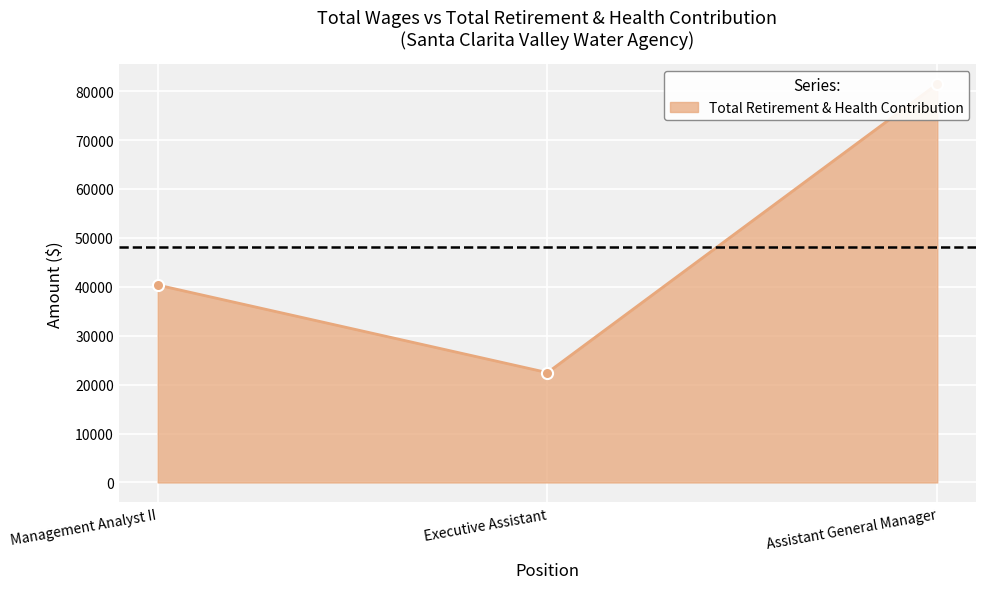

True or false: the data shows 63885 at Management Analyst II.

False